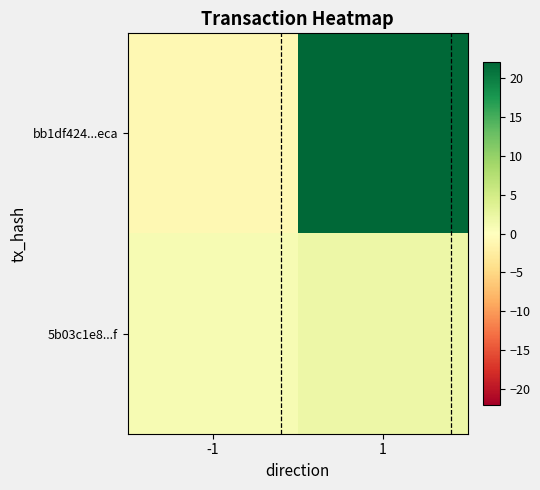

Rank the series by their average value, from lowest to highest.

5b03c1e8...f, bb1df424...eca